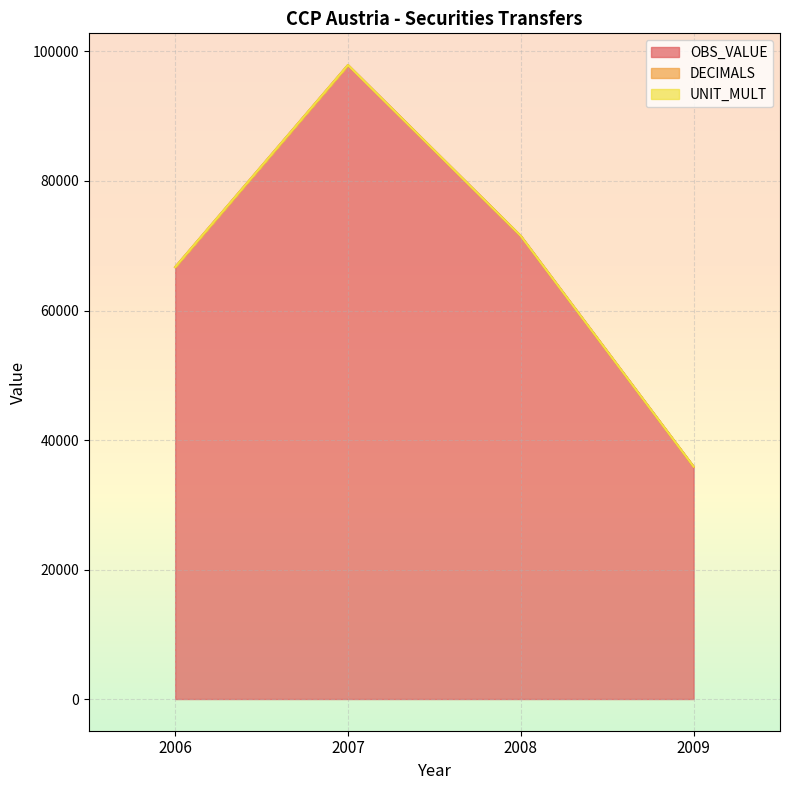

Rank the series by their maximum value, from lowest to highest.

DECIMALS, UNIT_MULT, OBS_VALUE